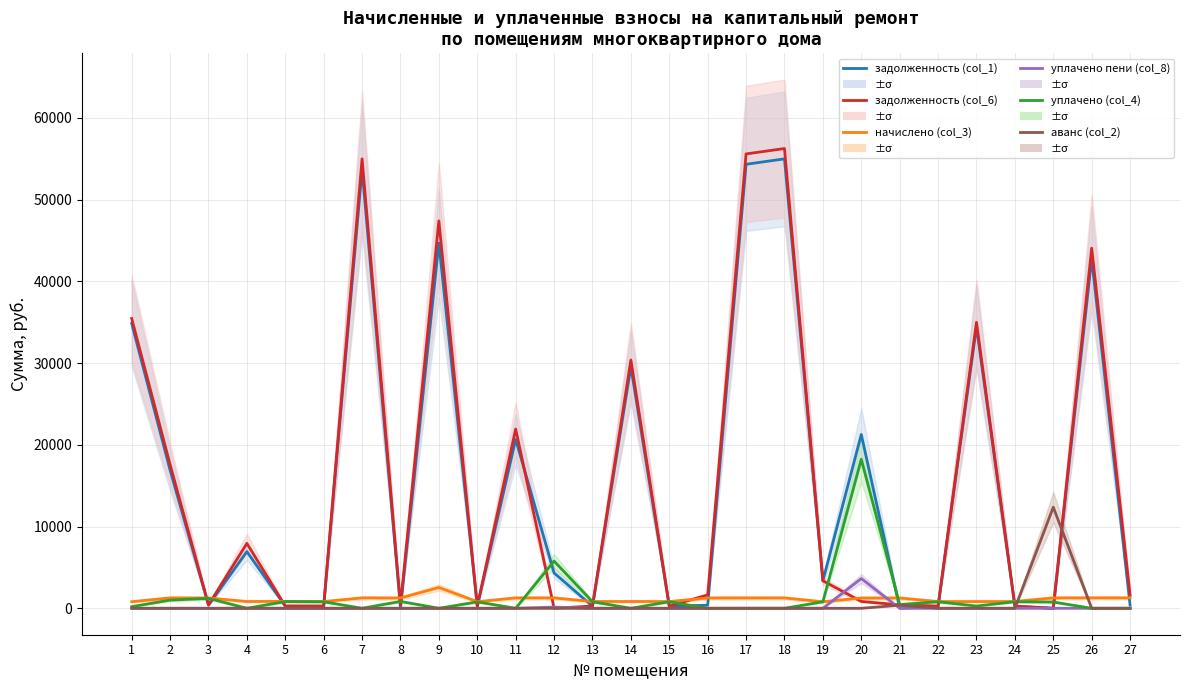

Where does the начислено (col_3) series first go above 1256?

2